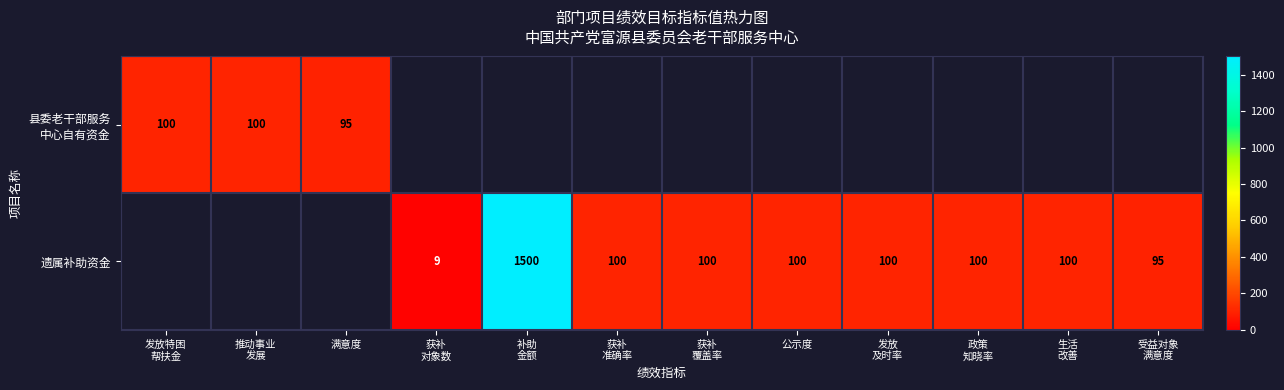

Which category has the highest value across all series?

补助
金额